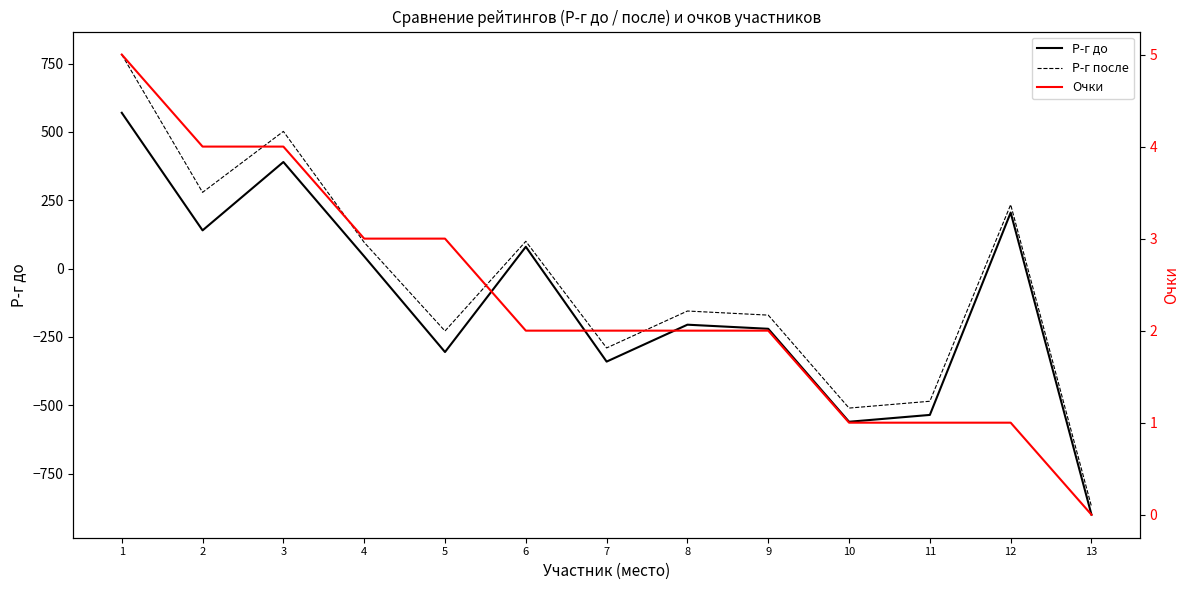

What is the value of the Р-г до point at the 6th from the left?

80